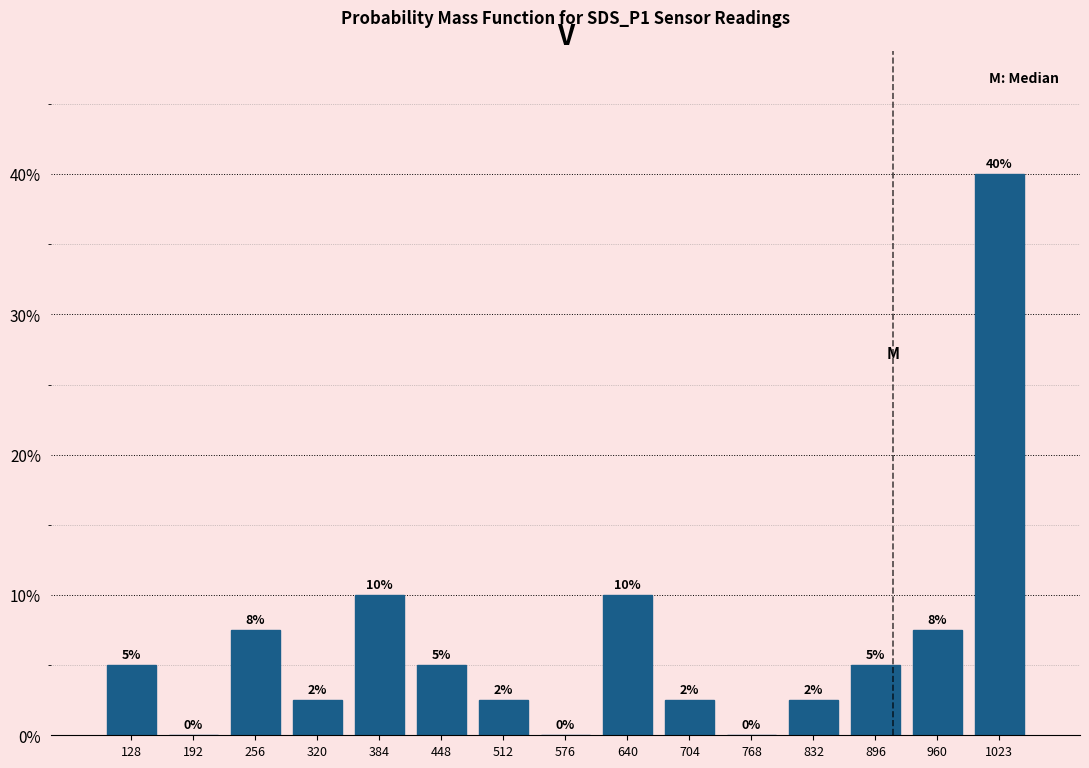

Which has a higher value, 192 or 1023?

1023